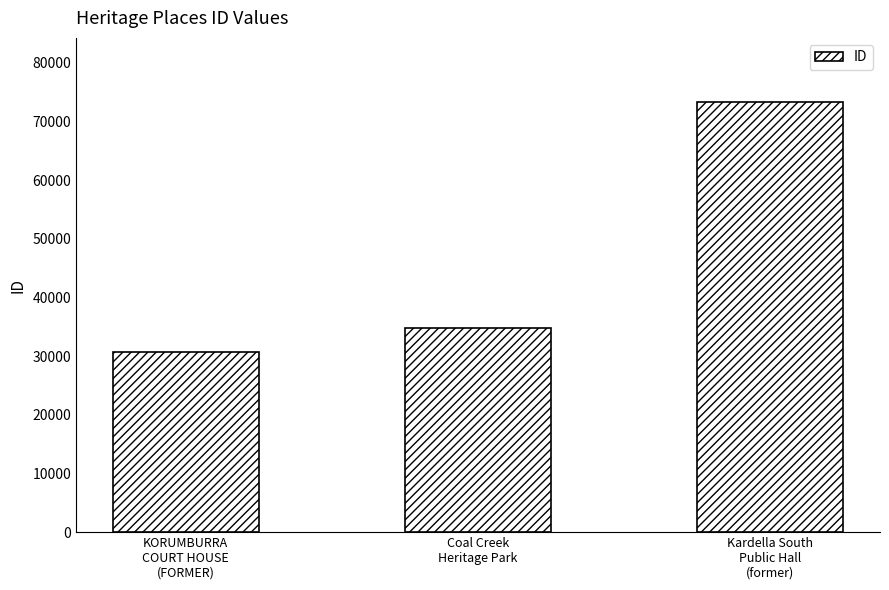

Read the value at KORUMBURRA
COURT HOUSE
(FORMER).

30662